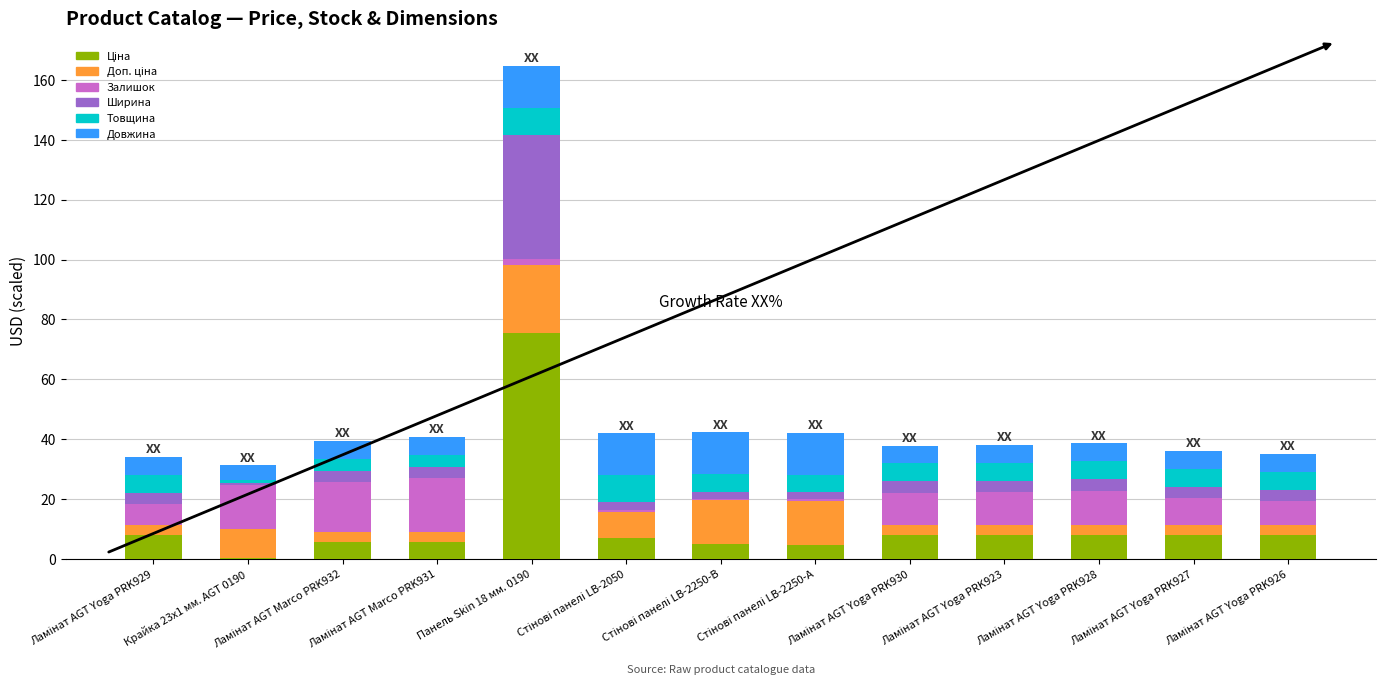

What value does the Ціна series have at Панель Skin 18 мм. 0190?

75.5